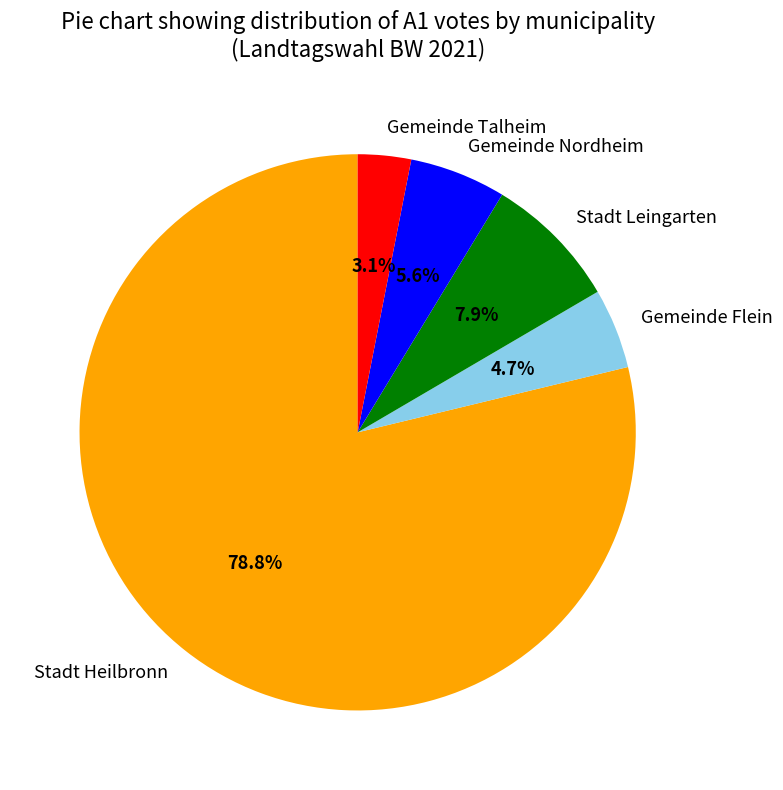

The Gemeinde Flein slice represents 5% of the pie. True or false?

True